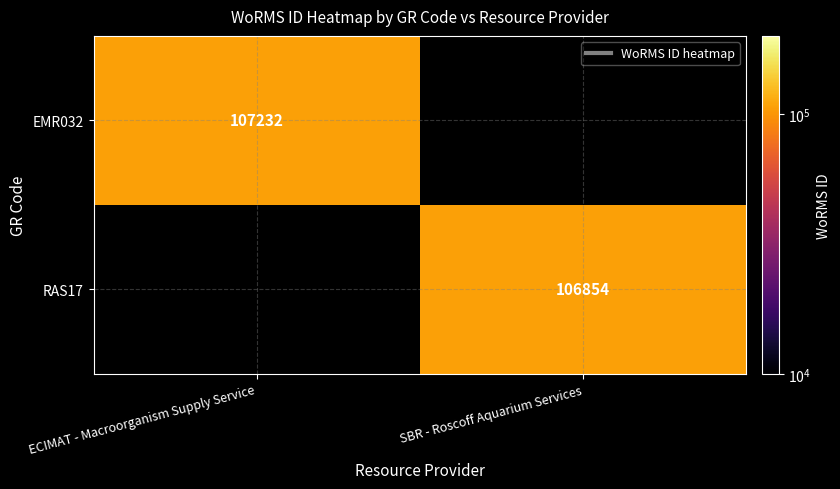

The value of EMR032 at ECIMAT - Macroorganism Supply Service is 107232. True or false?

True